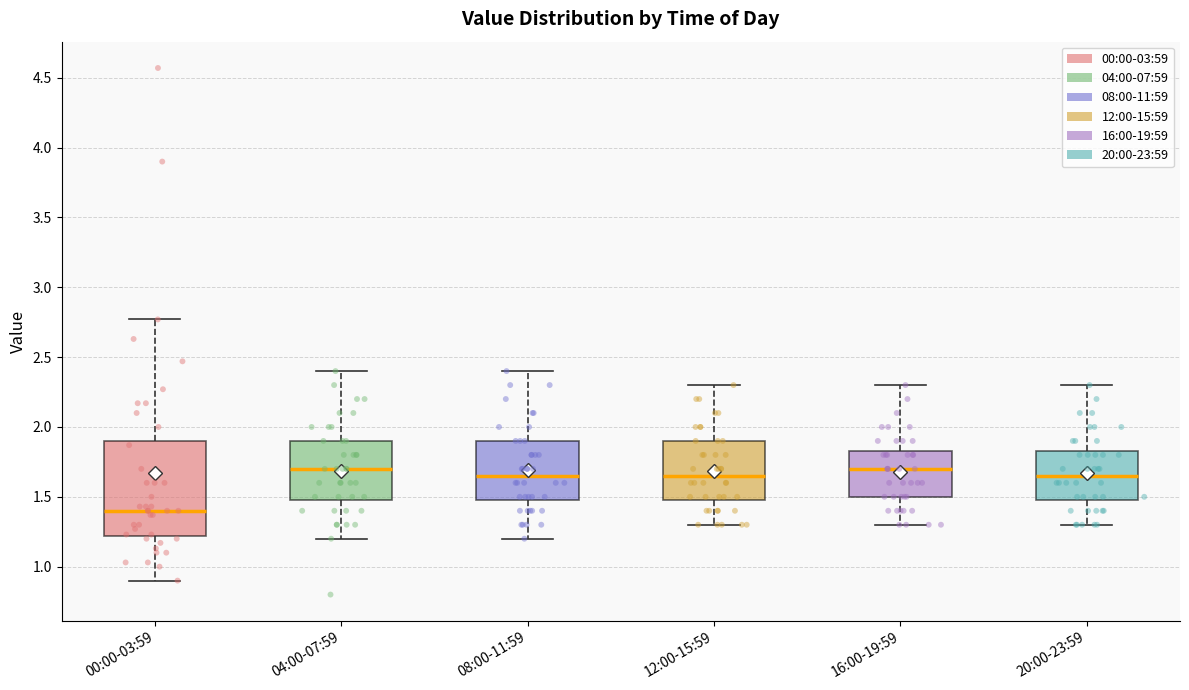

Reading left to right, transcribe this box plot: for each box, give where its median line is, the range the box spans, and where its two whiskers end, as read against the y-axis. The values are not printed on the chart, so give them approximately, as read against the axis.

00:00-03:59: median 1.40, box 1.20 to 1.90, whiskers 0.90 to 2.75
04:00-07:59: median 1.70, box 1.50 to 1.90, whiskers 1.20 to 2.40
08:00-11:59: median 1.65, box 1.50 to 1.90, whiskers 1.20 to 2.40
12:00-15:59: median 1.65, box 1.50 to 1.90, whiskers 1.30 to 2.30
16:00-19:59: median 1.70, box 1.50 to 1.85, whiskers 1.30 to 2.30
20:00-23:59: median 1.65, box 1.50 to 1.85, whiskers 1.30 to 2.30